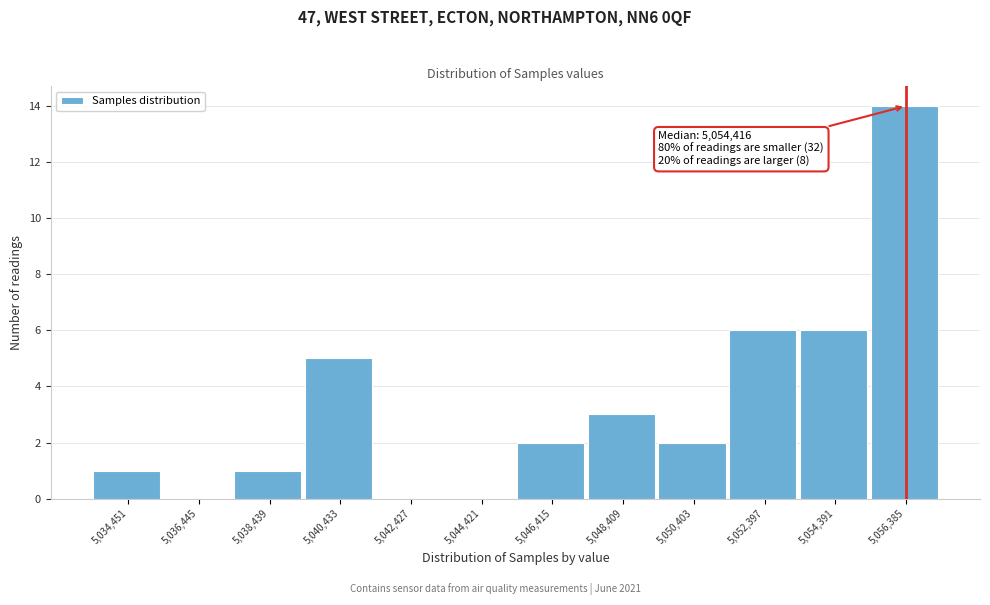

Reading right to left, transcribe all the data shown in this chart.

5,056,385=14	5,054,391=6	5,052,397=6	5,050,403=2	5,048,409=3	5,046,415=2	5,044,421=0	5,042,427=0	5,040,433=5	5,038,439=1	5,036,445=0	5,034,451=1